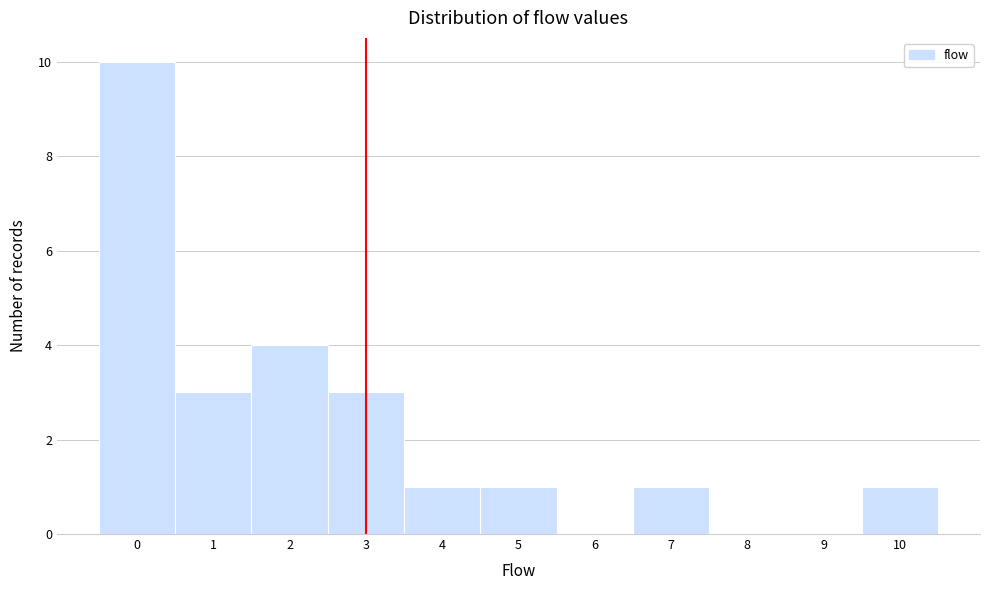

Reading left to right, list every bar in this chart as the range it spans on the x-axis followed by its height. The values are not printed on the chart, so give them approximately, as read against the axis.

-0.5 to 0.5: 10
0.5 to 1.5: 3
1.5 to 2.5: 4
2.5 to 3.5: 3
3.5 to 4.5: 1
4.5 to 5.5: 1
5.5 to 6.5: 0
6.5 to 7.5: 1
7.5 to 8.5: 0
8.5 to 9.5: 0
9.5 to 10.5: 1